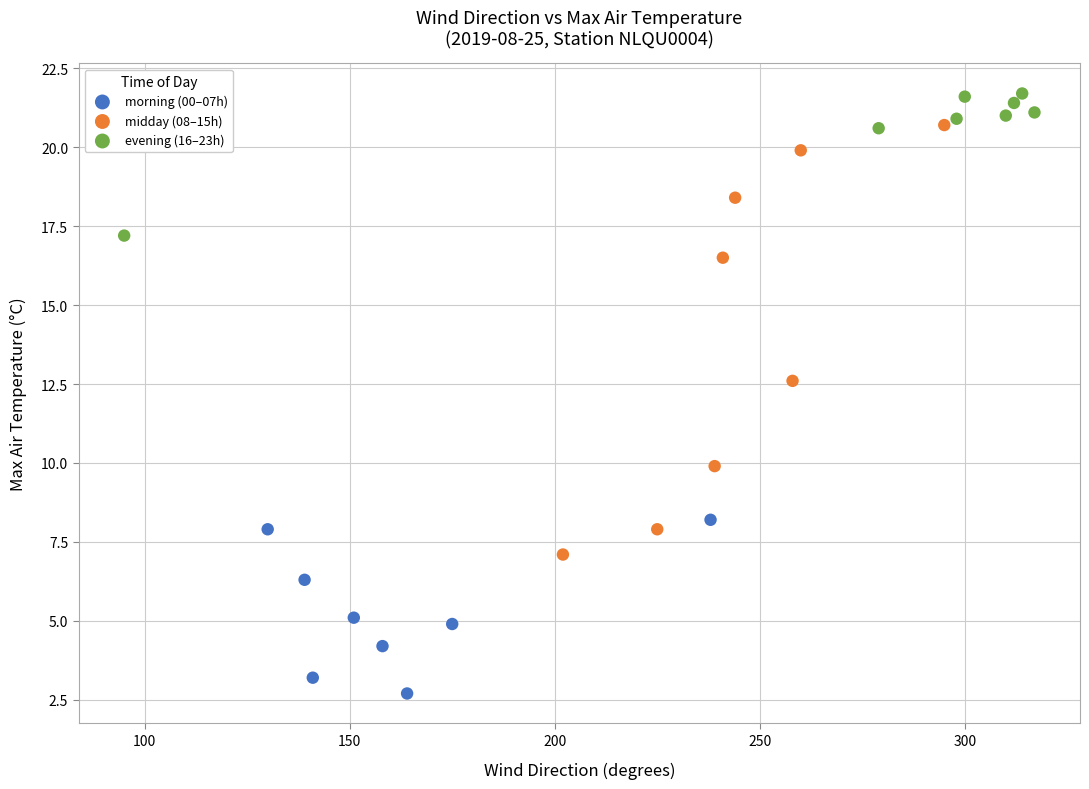

Which series has the largest Y range (max minus min)?

midday (08–15h)